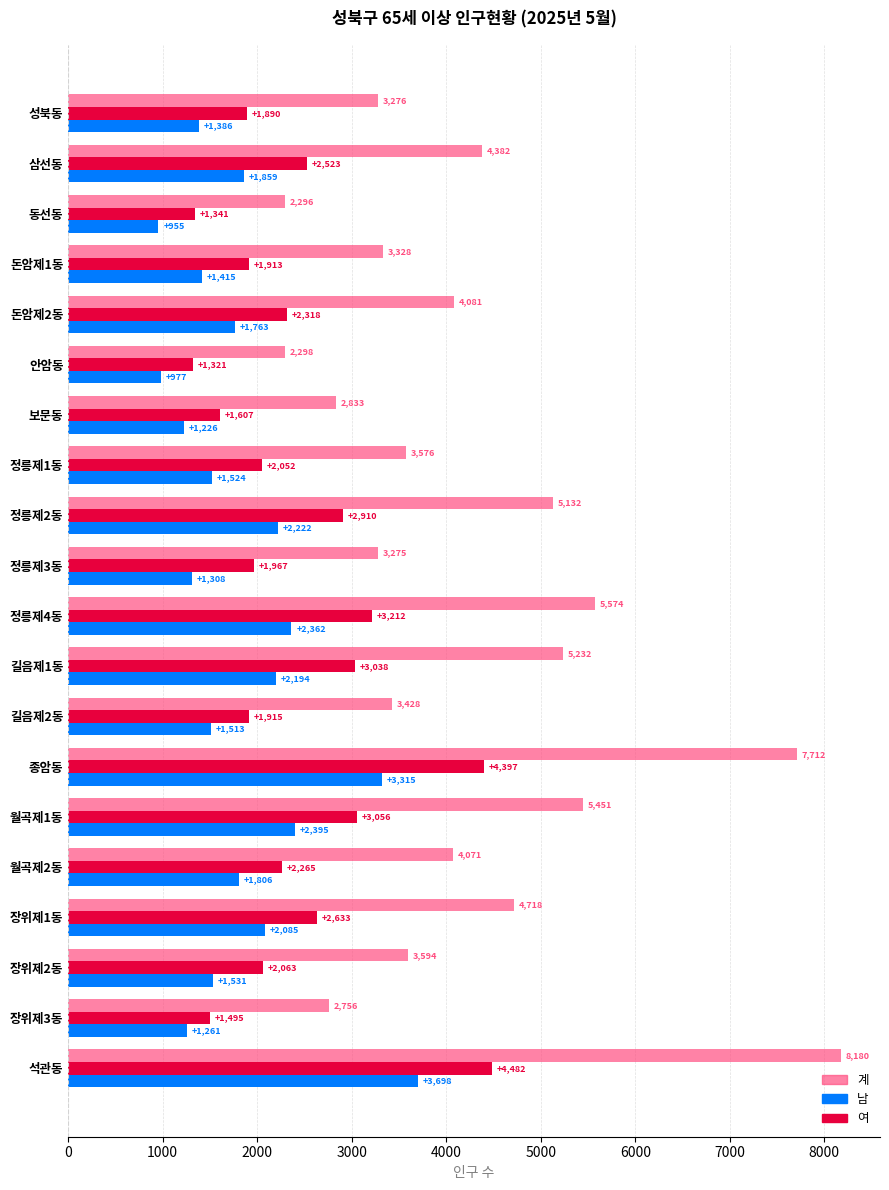

What is the smallest value displayed?

955